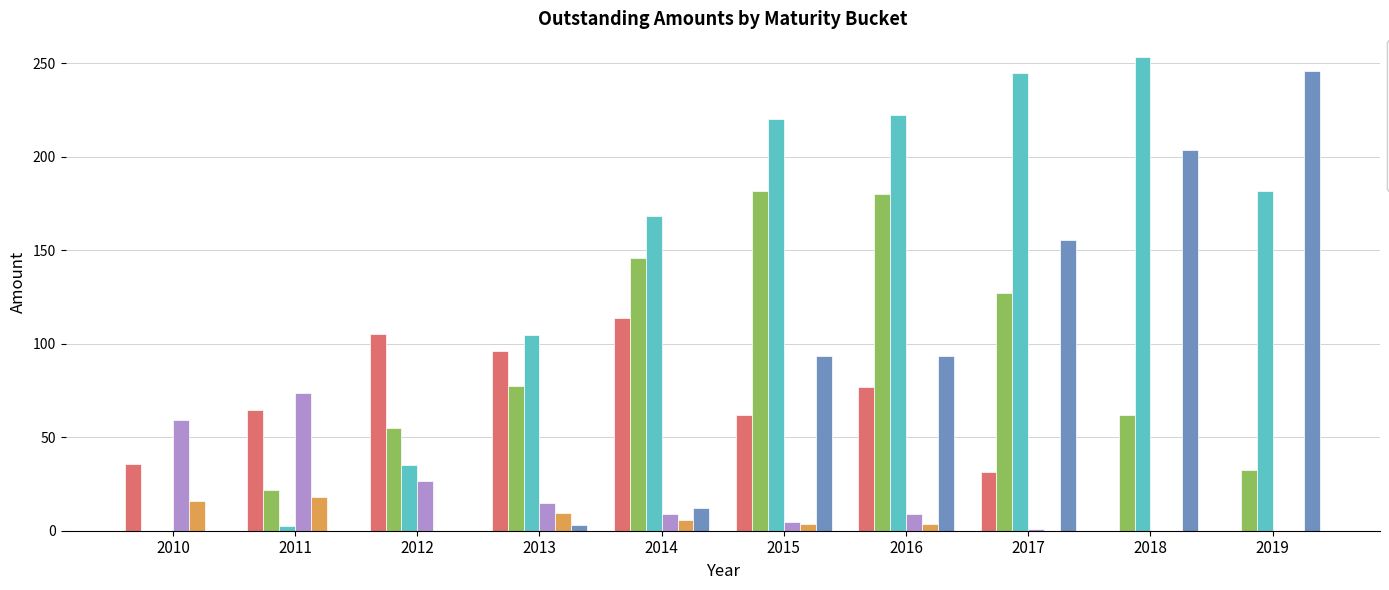

What is the maximum value for 1Y?

114.0